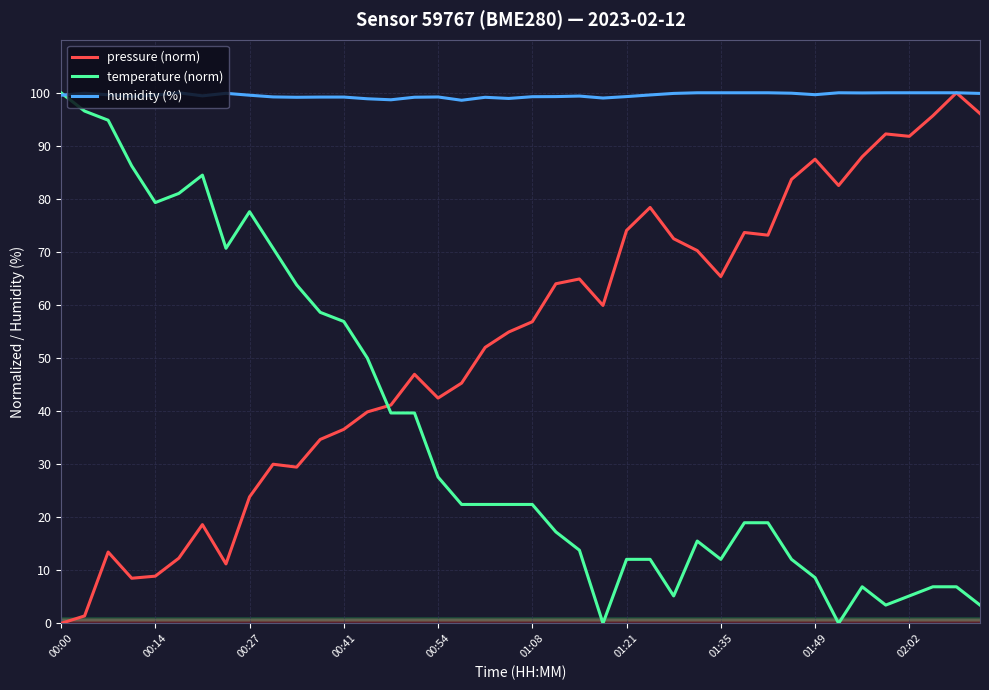

How many intersections are there between pressure (norm) and temperature (norm)?

1